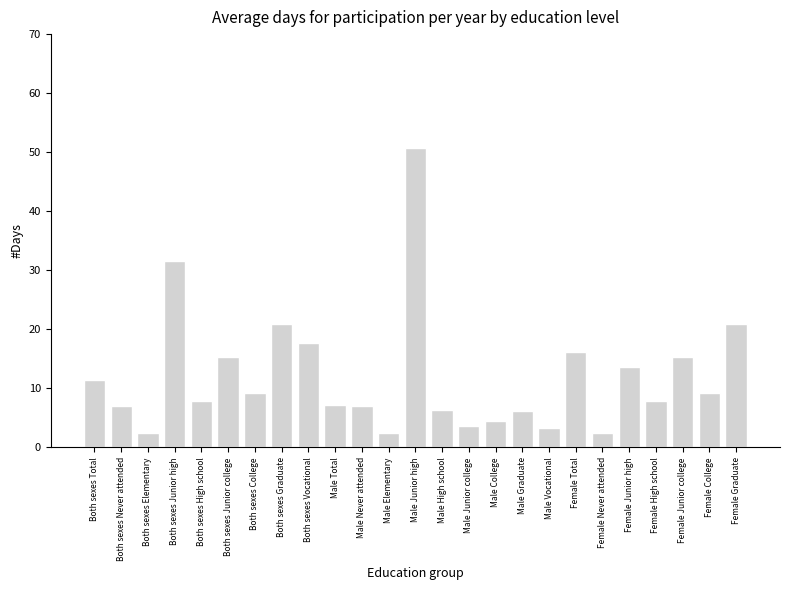

What is the value of the 1st bar from the left?

11.4